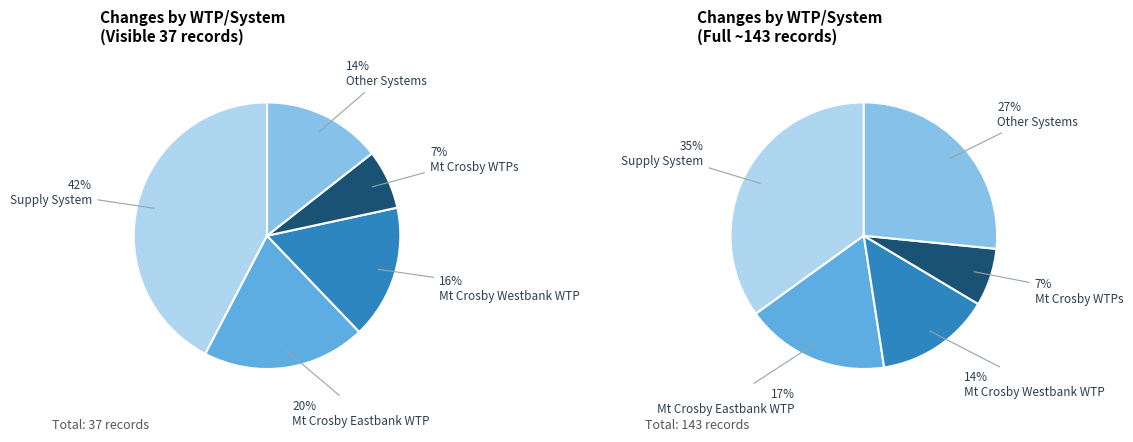

Is S Oldridge the majority of the pie?

No